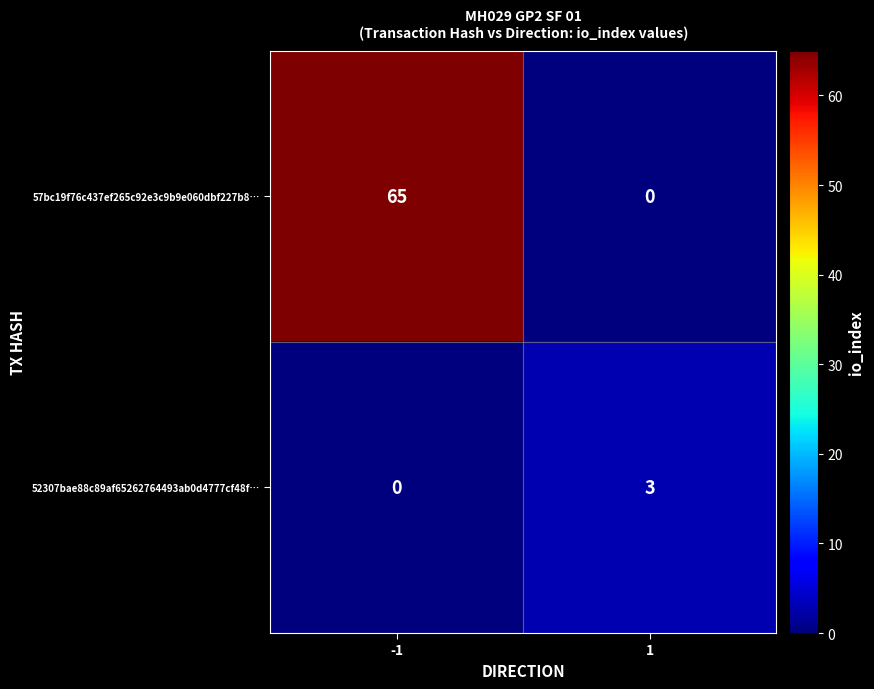

What is the difference between the 52307bae88c89af65262764493ab0d4777cf48f… values at 1 and -1?

3